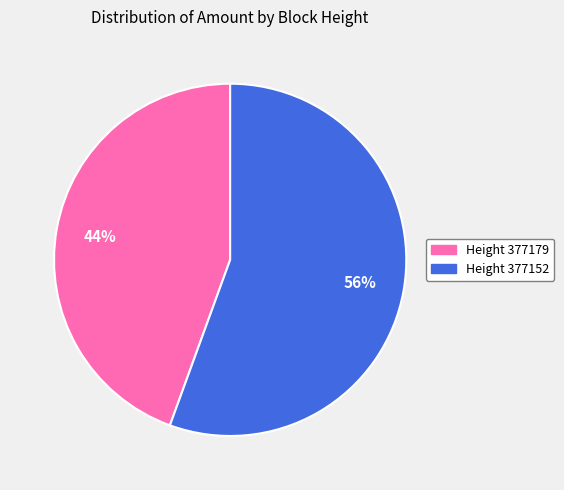

True or false: Height 377179 accounts for 44% of the total.

True